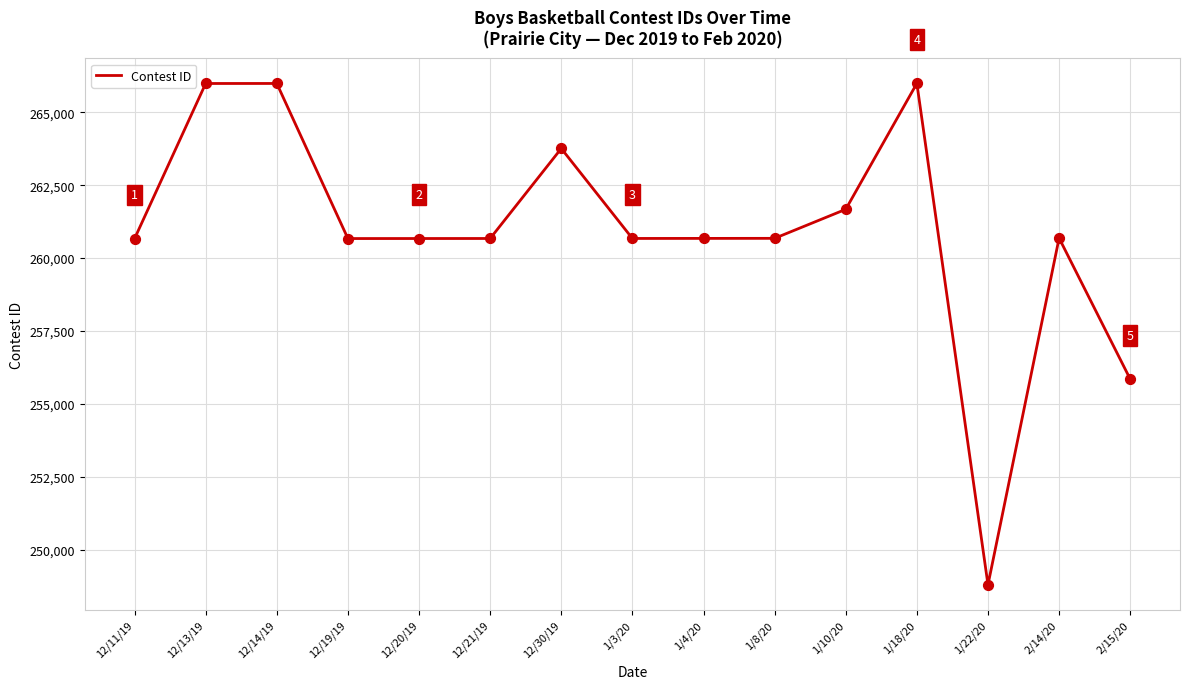

What is the ratio of the value at 1/8/20 to the value at 12/19/19?

1.0